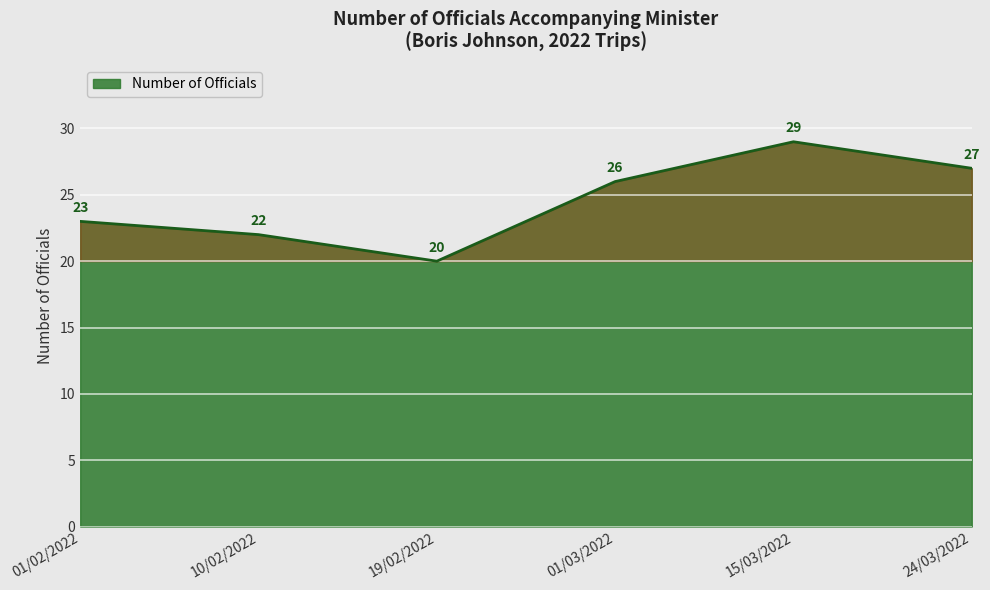

Reading left to right, extract all data points from this chart.

23	22	20	26	29	27